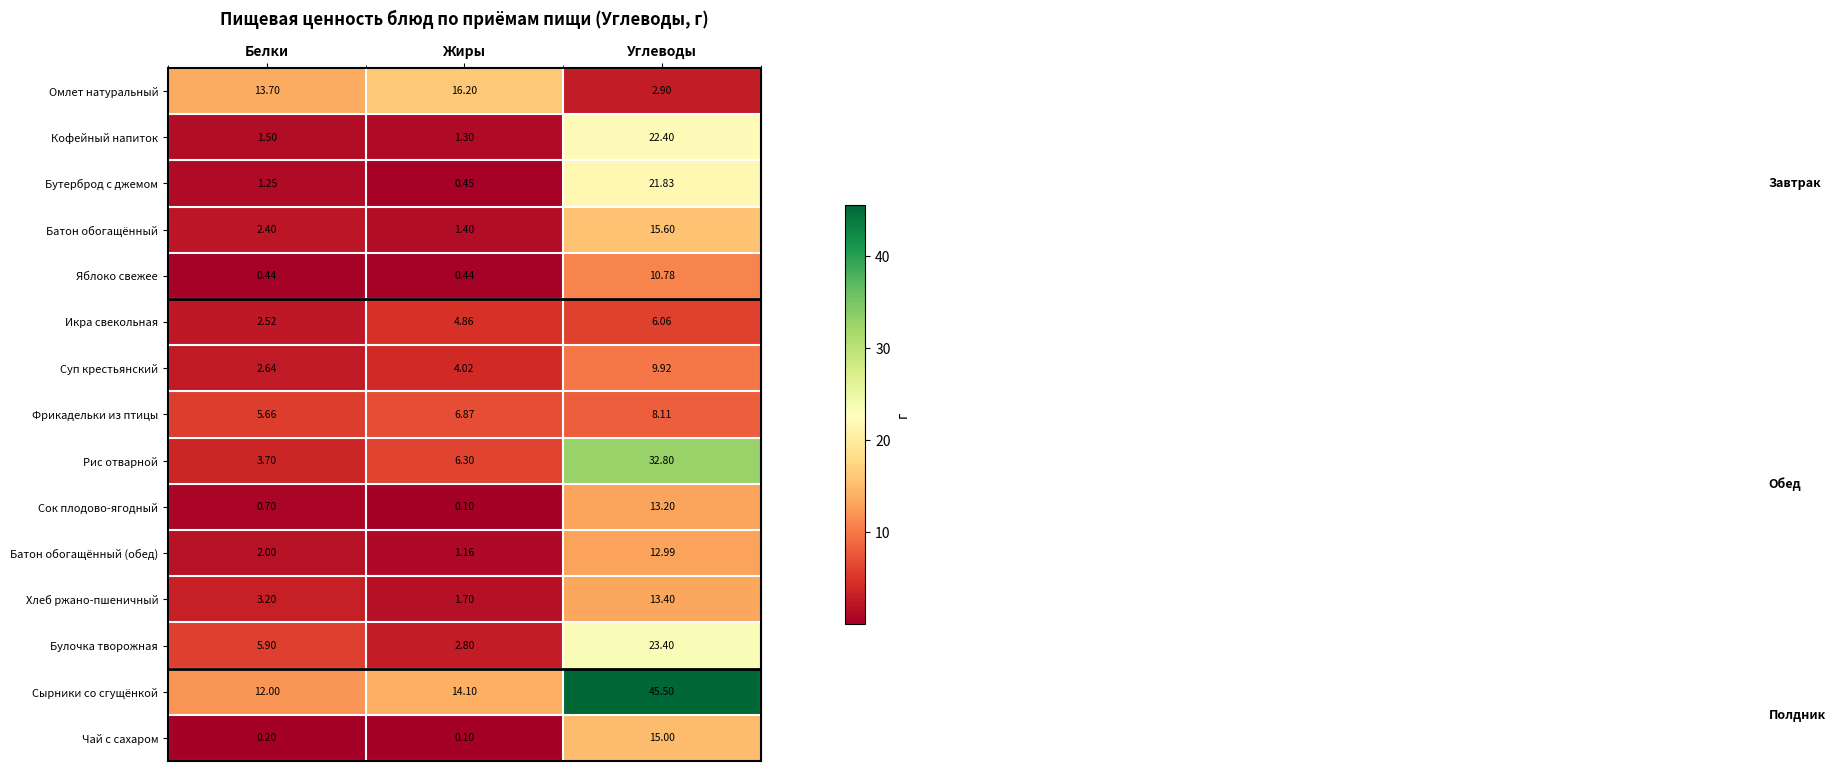

List the labels in order of Суп крестьянский value, largest first.

Углеводы, Жиры, Белки